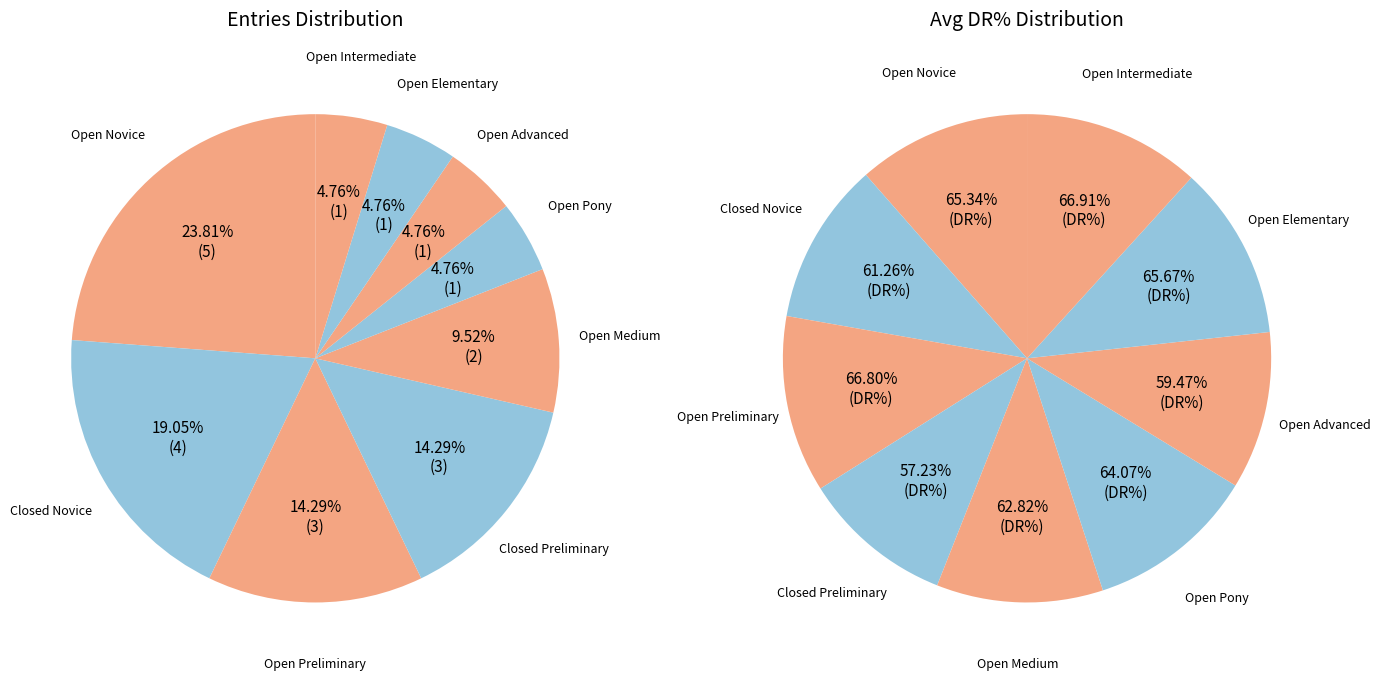

Rank the categories by value from lowest to highest.

Open Pony, Open Advanced, Open Elementary, Open Intermediate, Open Medium, Open Preliminary, Closed Preliminary, Closed Novice, Open Novice